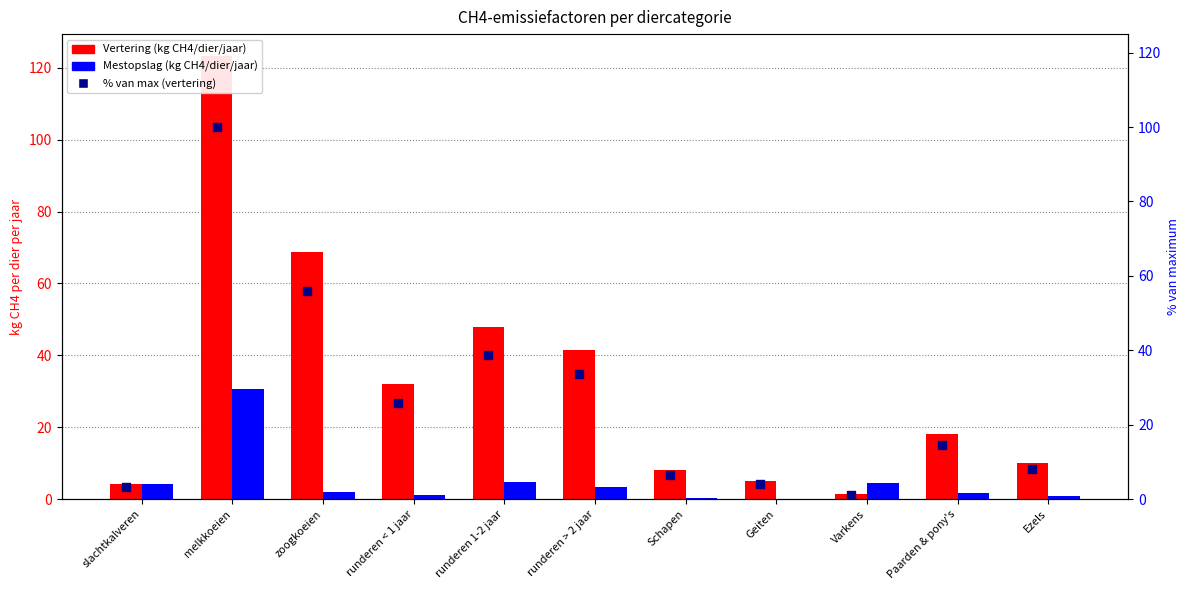

Which series contains the highest Y value?

Vertering (kg CH4/dier/jaar)